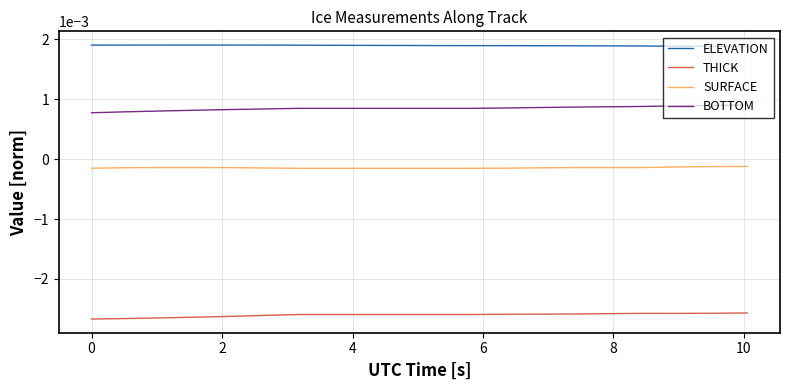

Rank the series by their maximum value, from highest to lowest.

ELEVATION, BOTTOM, SURFACE, THICK